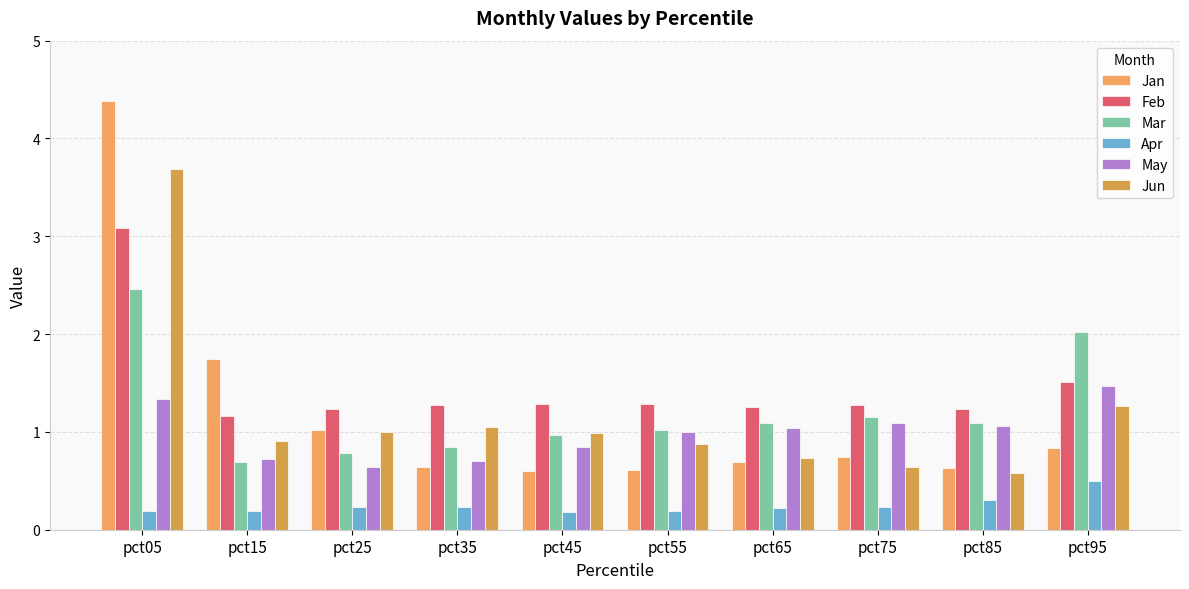

Is the value of Apr at pct85 greater than the value of May at pct25?

No